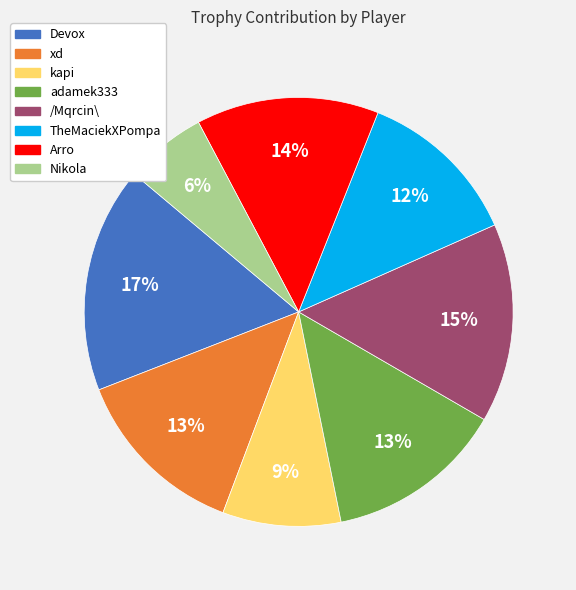

Is the sum of /Mqrcin\ and Devox greater than half?

No